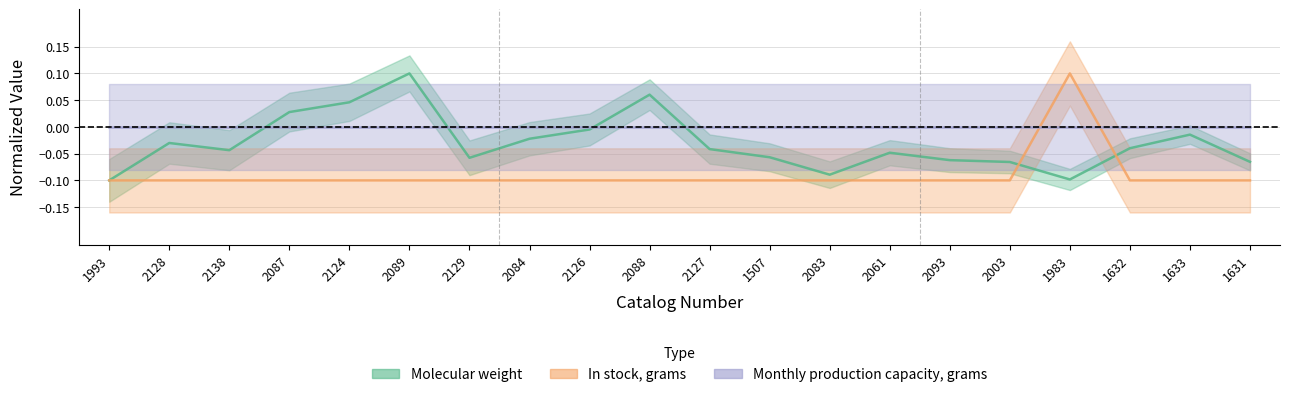

Reading right to left, extract all data points from this chart.

Molecular weight: -0.1	-0.0	-0.0	-0.1	-0.1	-0.1	-0.0	-0.1	-0.1	-0.0	0.1	-0.0	-0.0	-0.1	0.1	0.0	0.0	-0.0	-0.0	-0.1
In stock, grams: -0.1	-0.1	-0.1	0.1	-0.1	-0.1	-0.1	-0.1	-0.1	-0.1	-0.1	-0.1	-0.1	-0.1	-0.1	-0.1	-0.1	-0.1	-0.1	-0.1